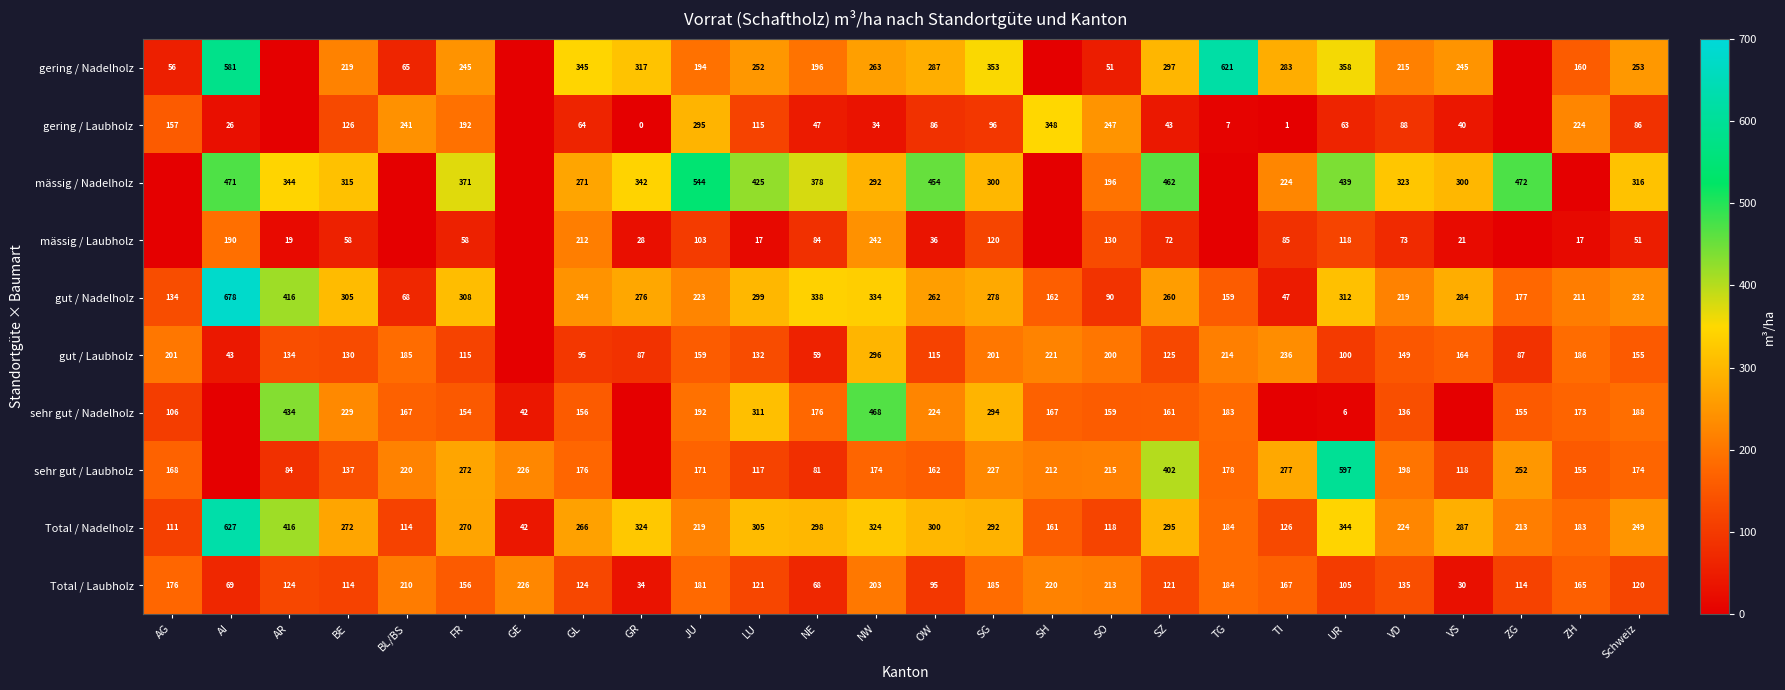

How many distinct data groups are displayed?

10